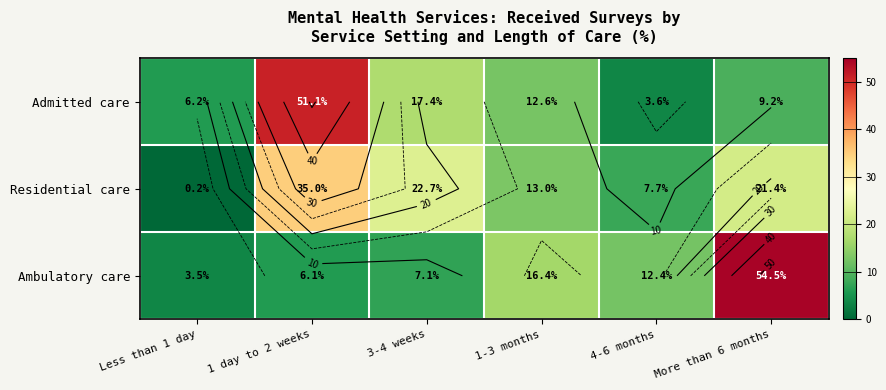

How many data points in Ambulatory care are above 12?

3